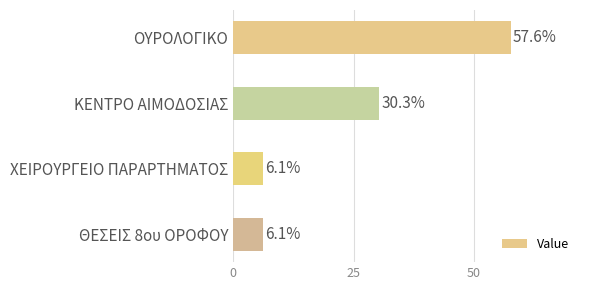

How many data points are above 30?

2